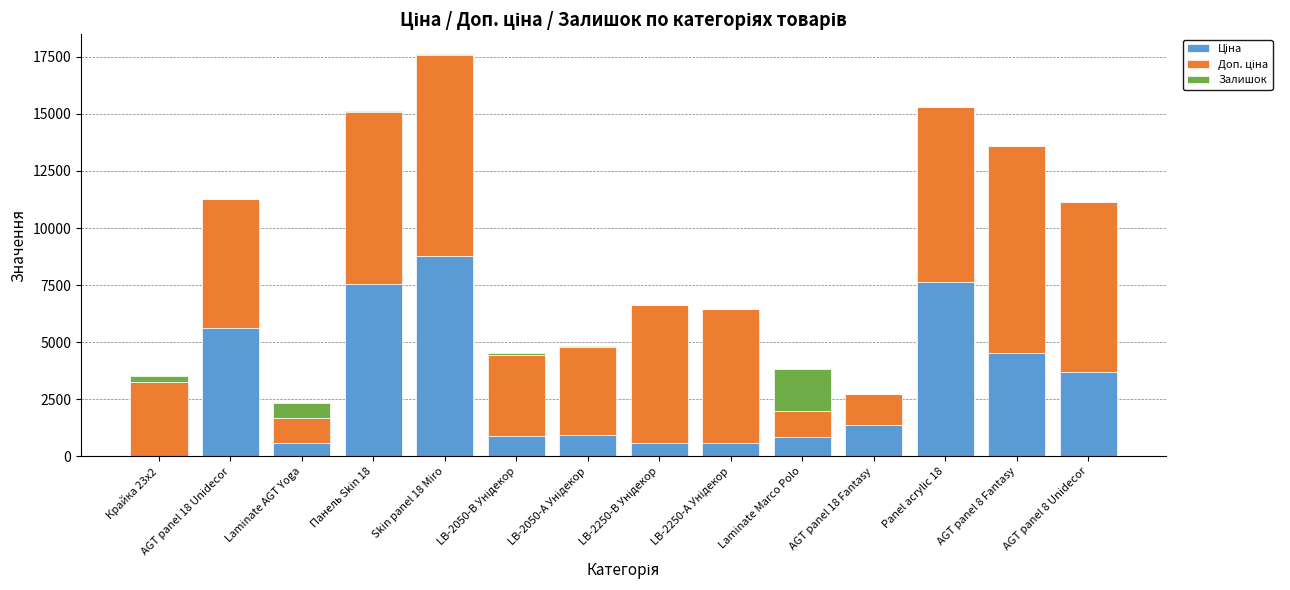

At which category is the sum across all series the highest?

Skin panel 18 Miro